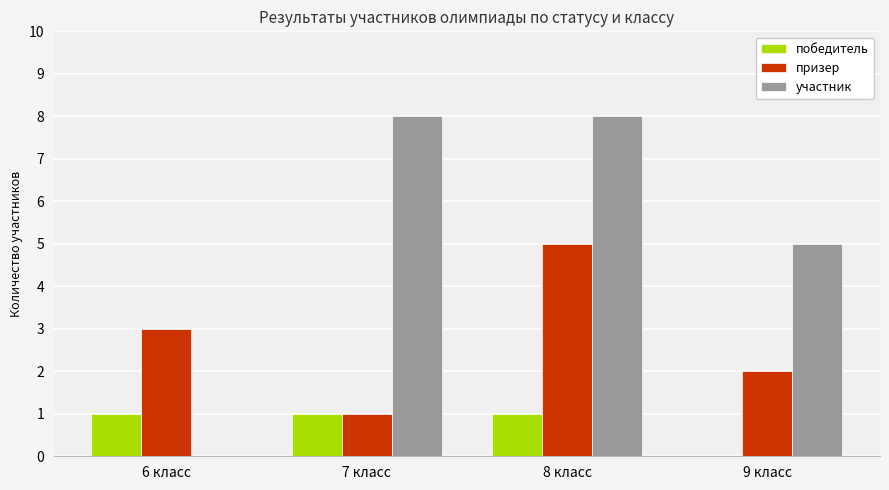

What is the greatest value displayed?

8